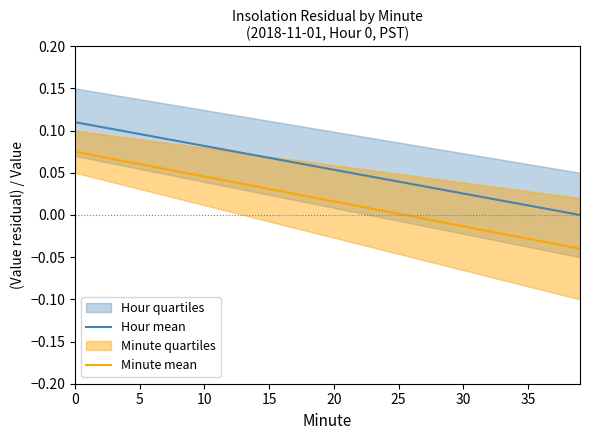

Rank the series at 15 from lowest to highest value.

Minute mean, Hour mean